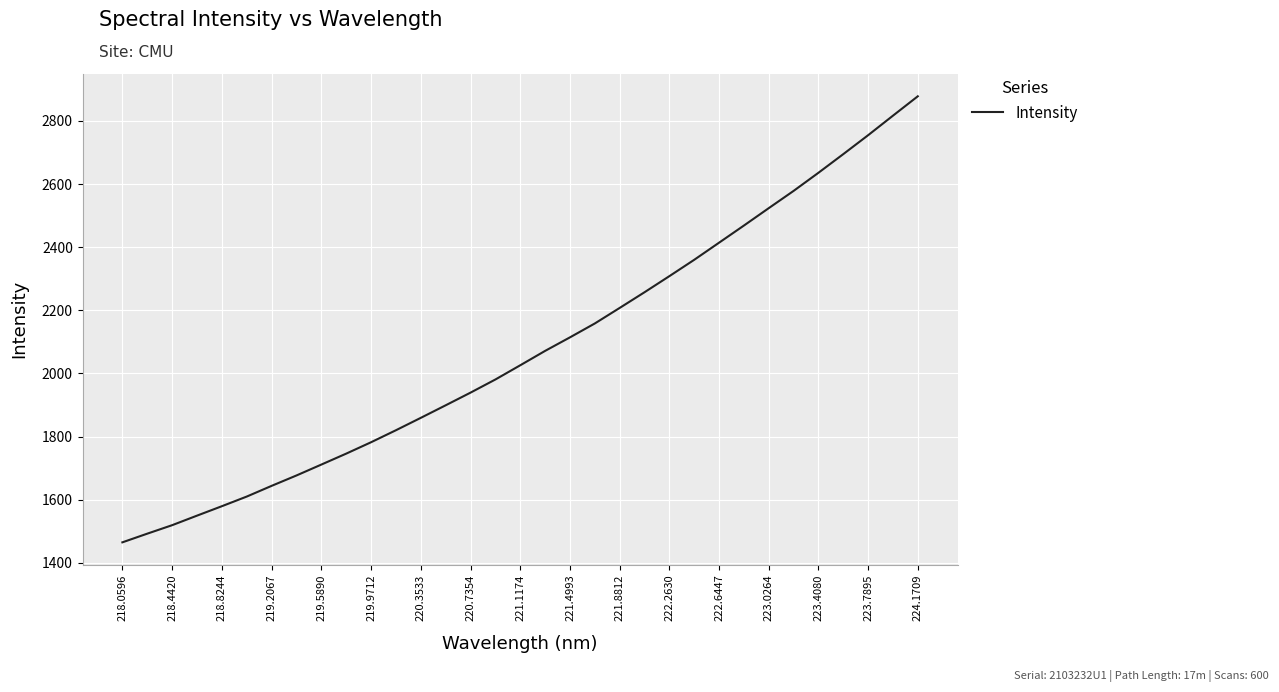

What is the greatest value displayed?

2877.8